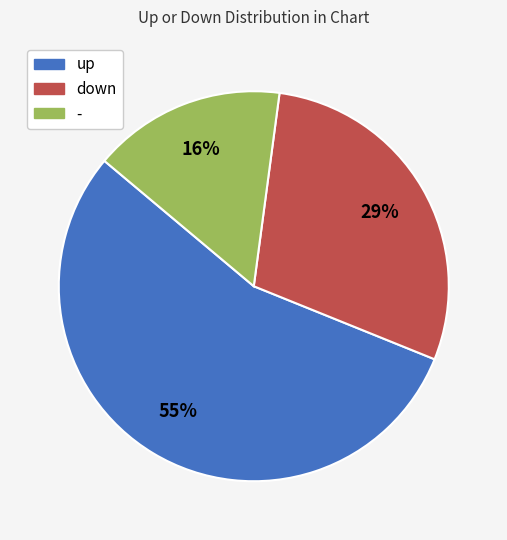

How many segments does this pie chart have?

3